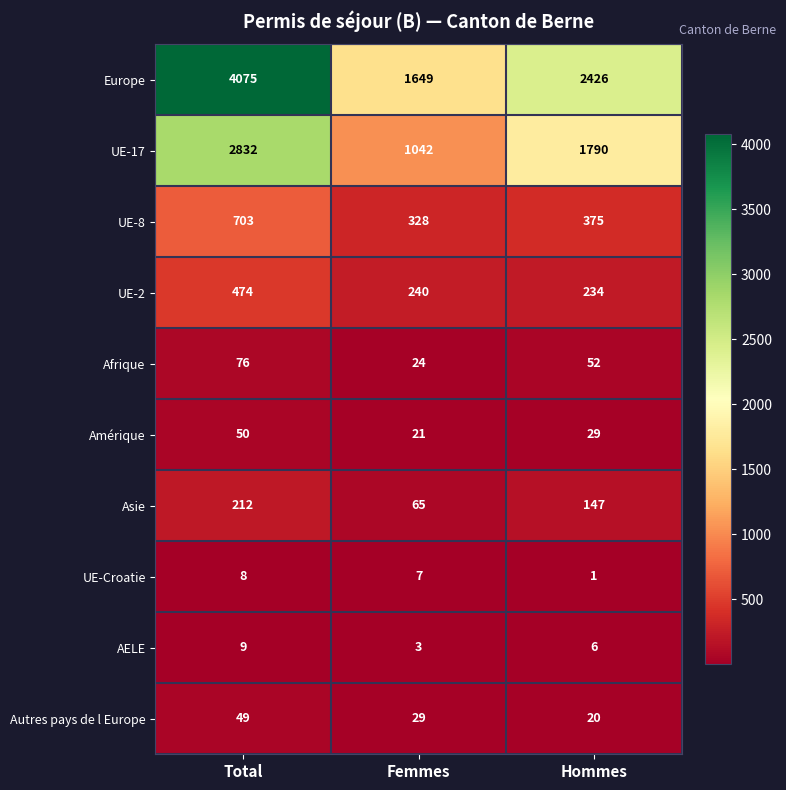

The value of UE-17 at Femmes is 1042. True or false?

True